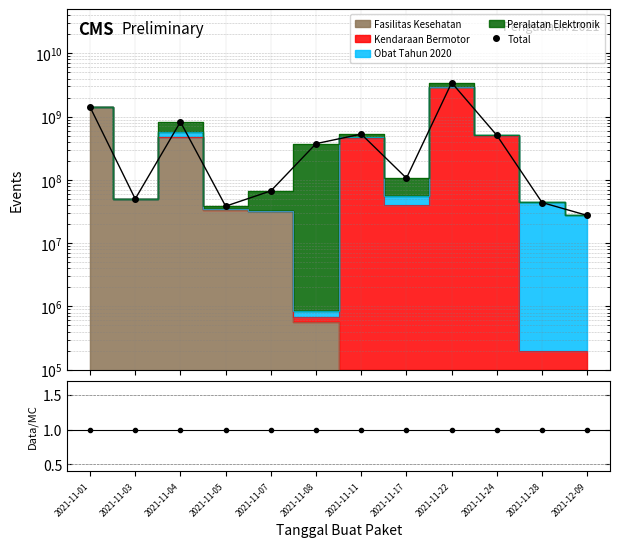

What is the label of the 11th point from the right?

2021-11-03